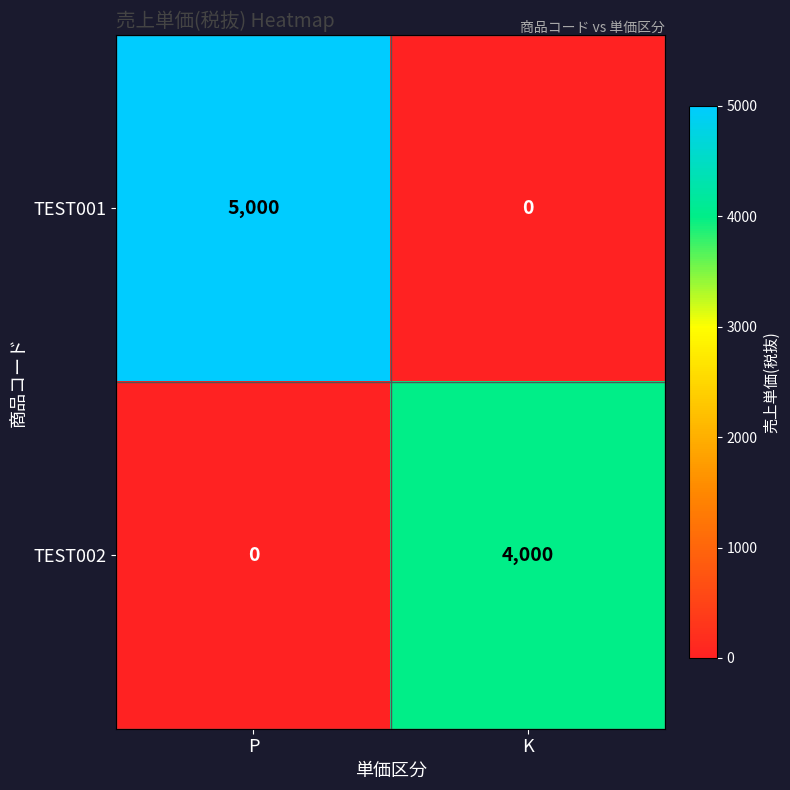

Which category has the highest value across all series?

P